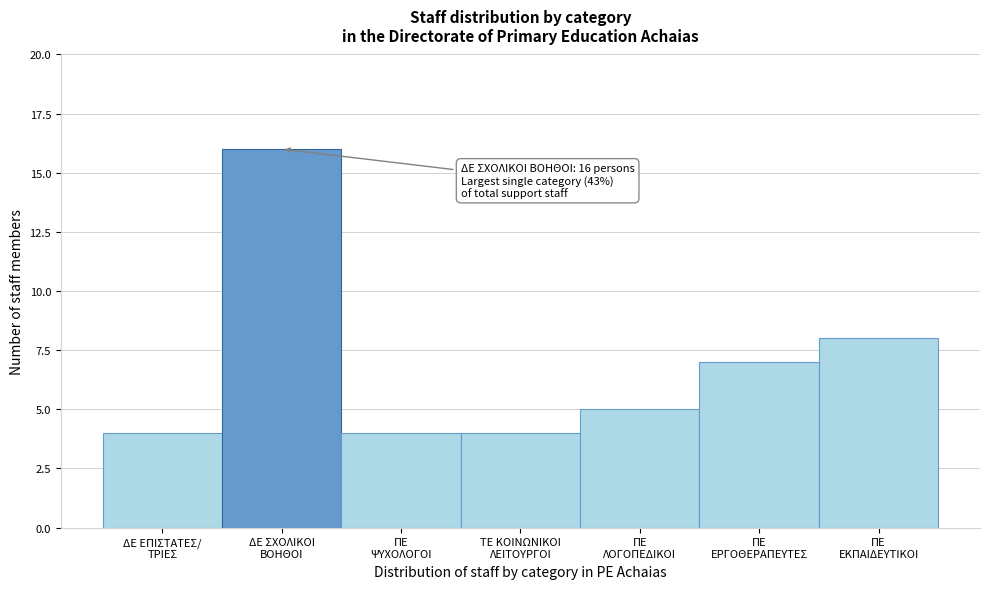

Reading left to right, what are all the values shown in this chart?

4	16	4	4	5	7	8